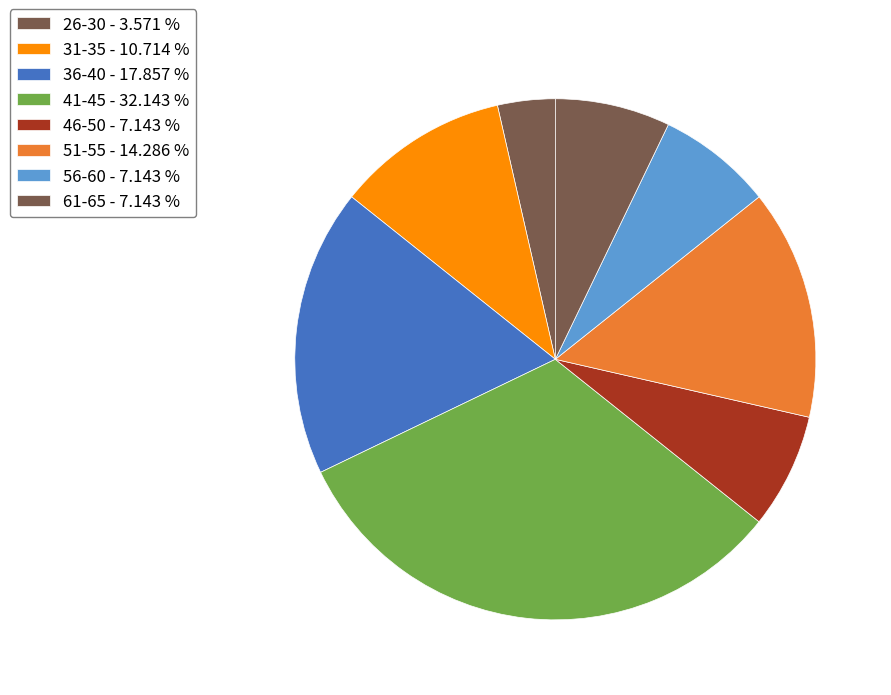

How many segments does this pie chart have?

8